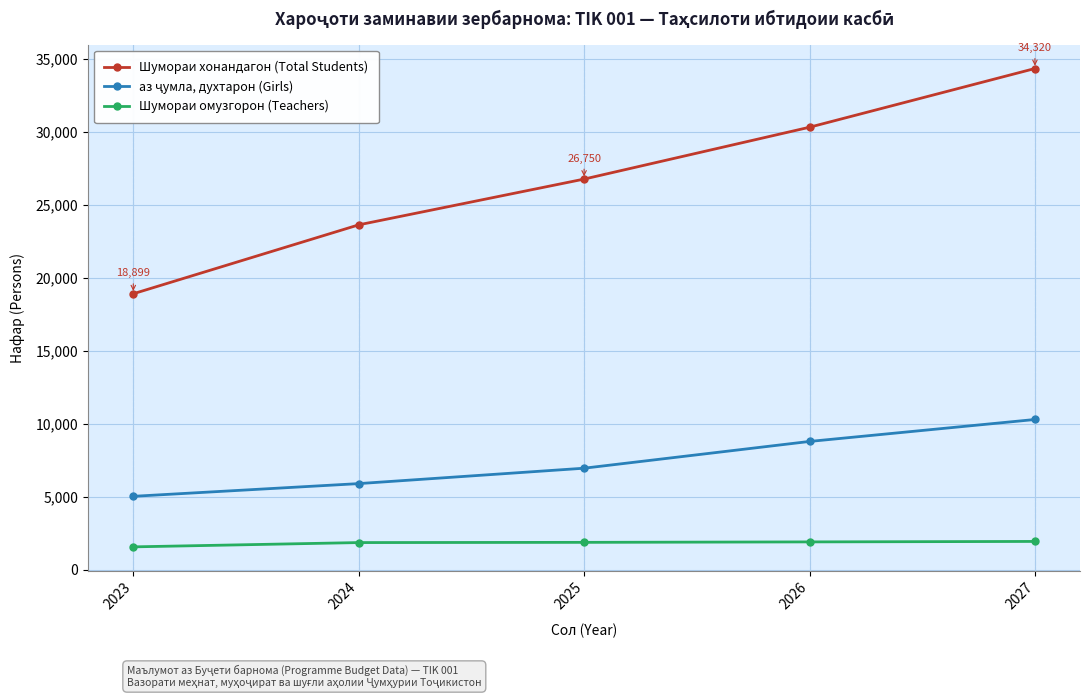

Which series has the largest total across all categories?

Шумораи хонандагон (Total Students)